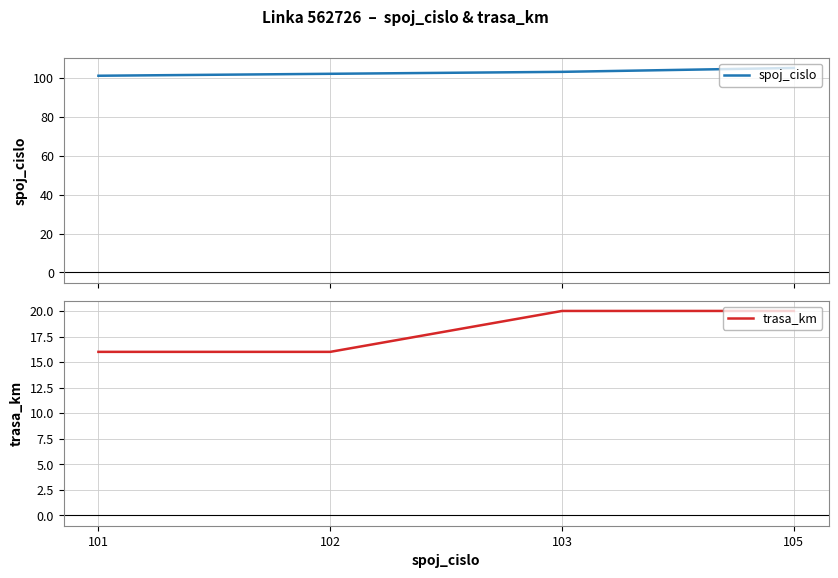

Reading left to right, what are all the values shown in this chart?

spoj_cislo: 101=101	102=102	103=103	105=105
trasa_km: 101=16	102=16	103=20	105=20